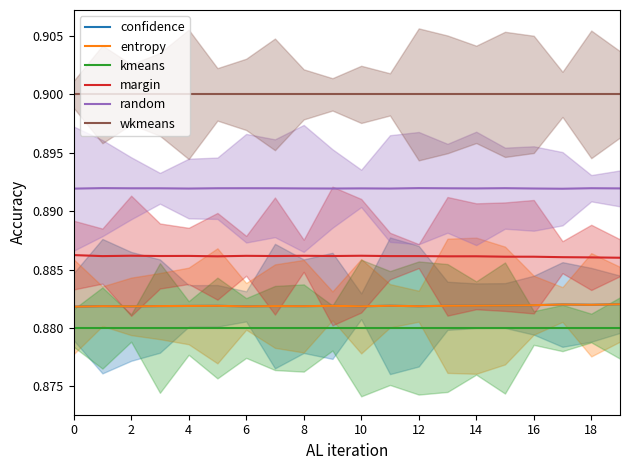

True or false: confidence and random cross at least once.

False